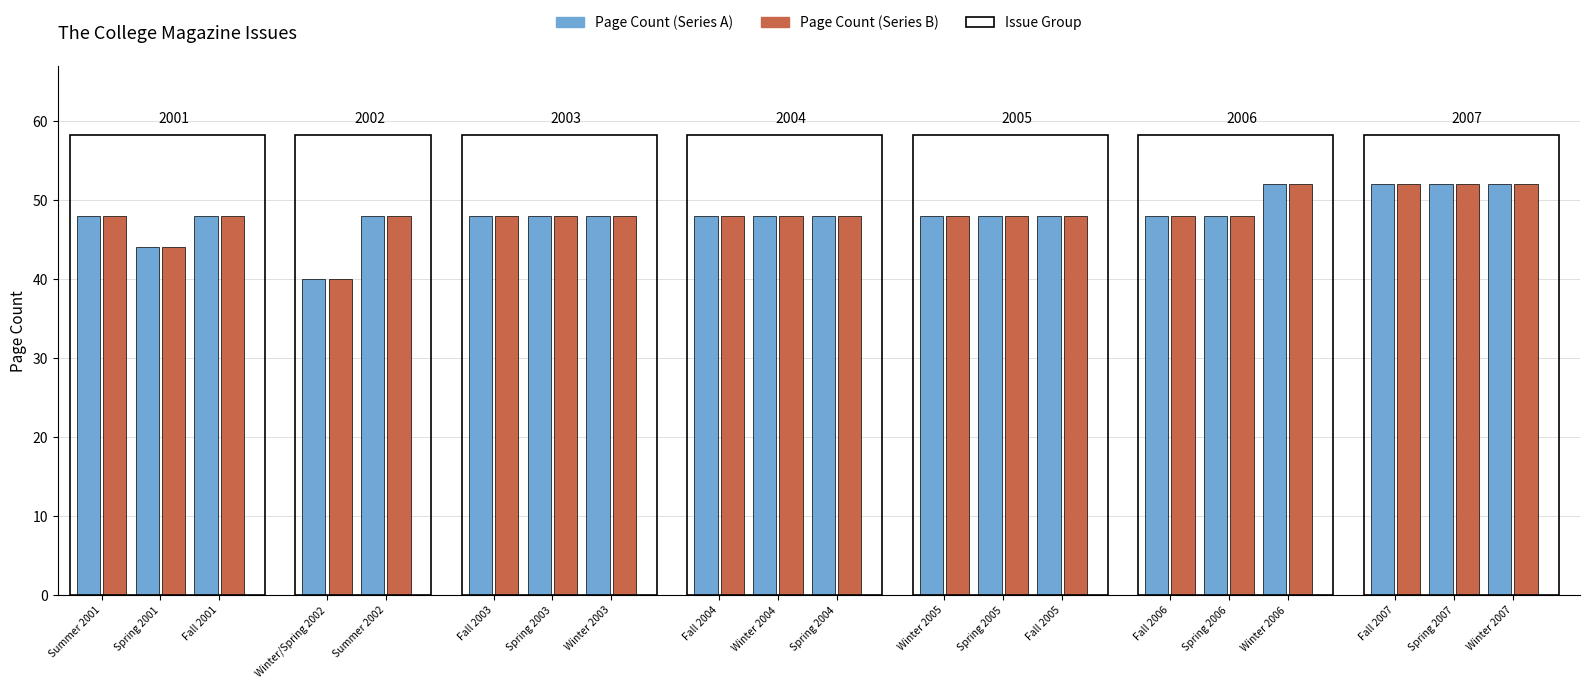

The value of Page Count (Series B) at Winter 2004 is 64. True or false?

False